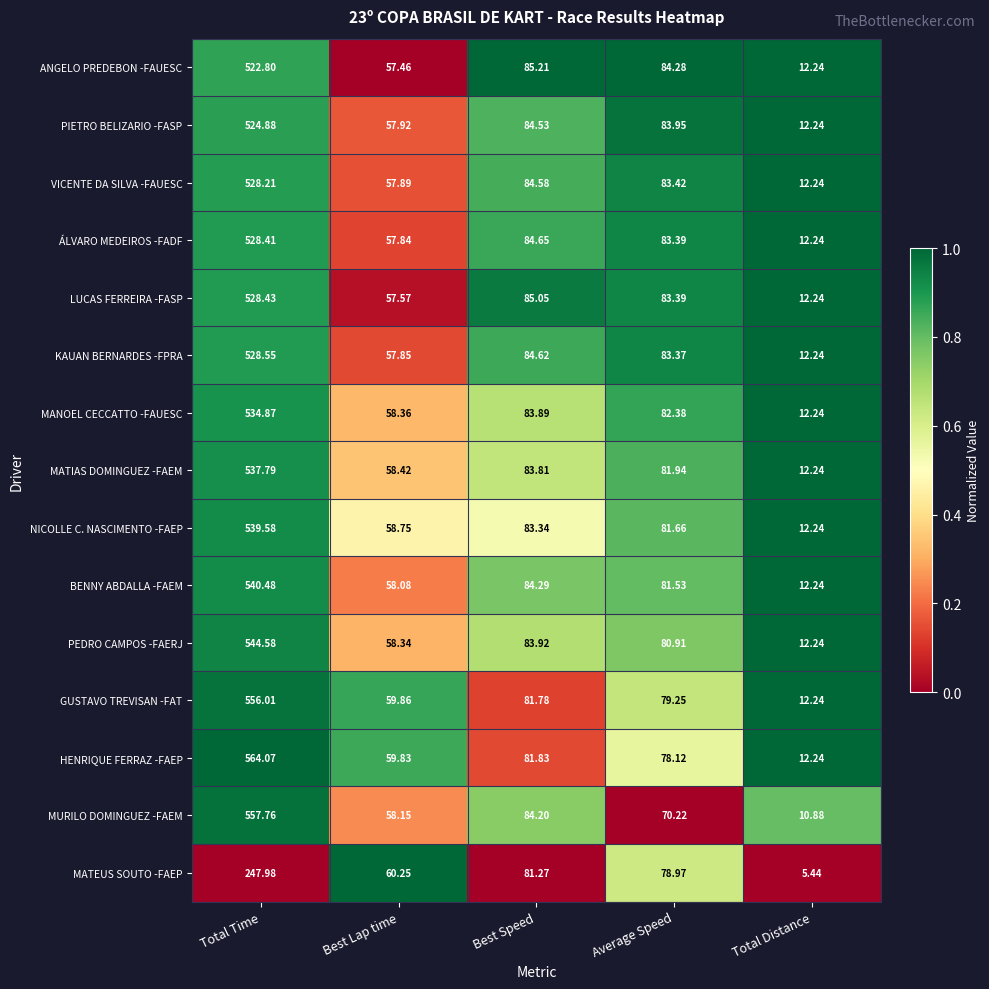

At which category is the sum across all series the highest?

Total Time